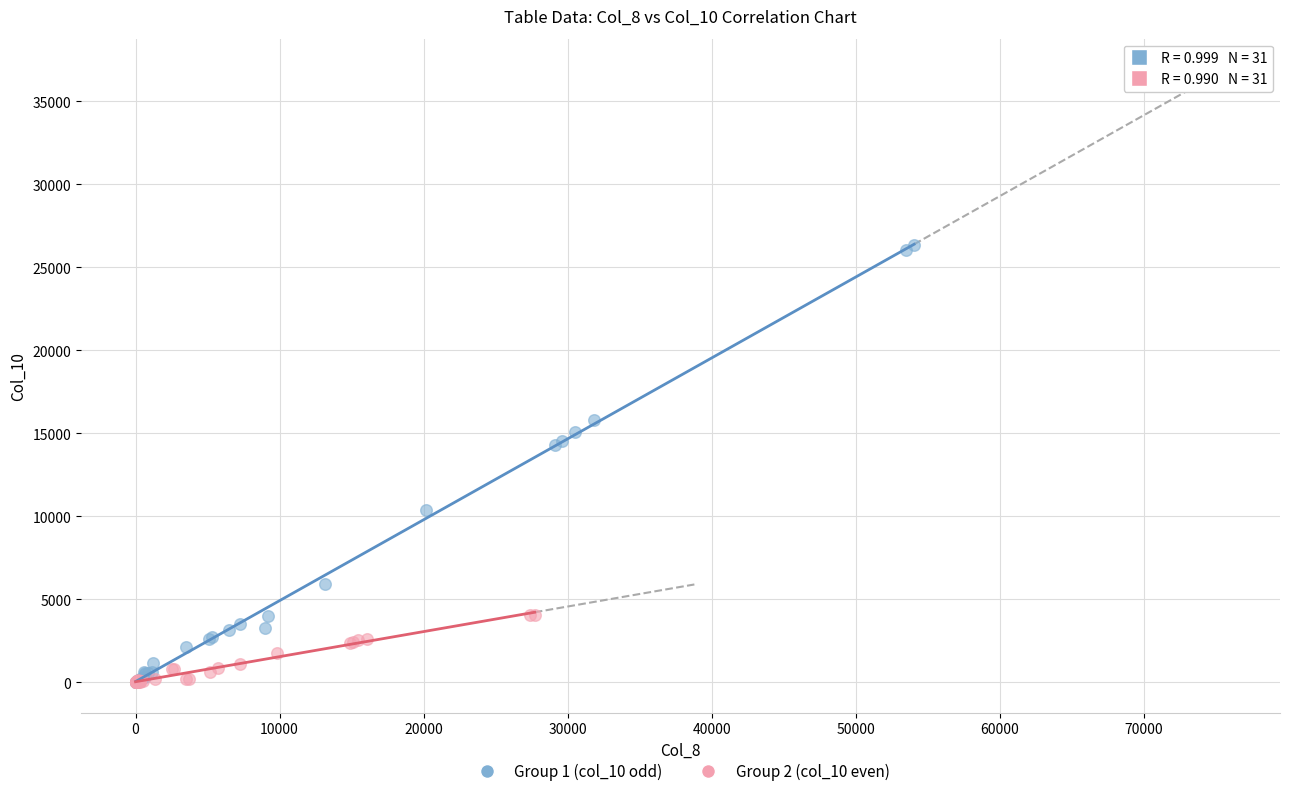

Which series has the largest Y range (max minus min)?

Group 1 (col_10 odd)